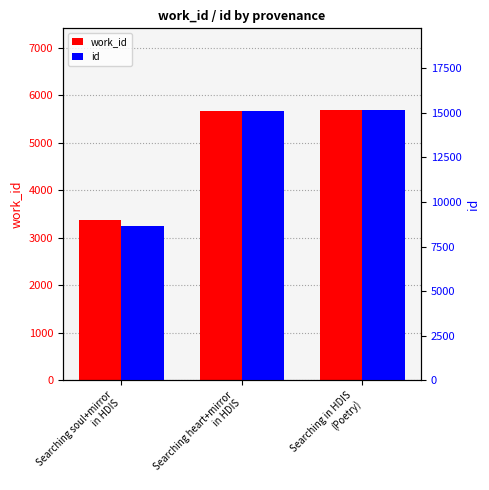

Is it true that work_id equals 7431 at Searching heart+mirror
in HDIS?

False